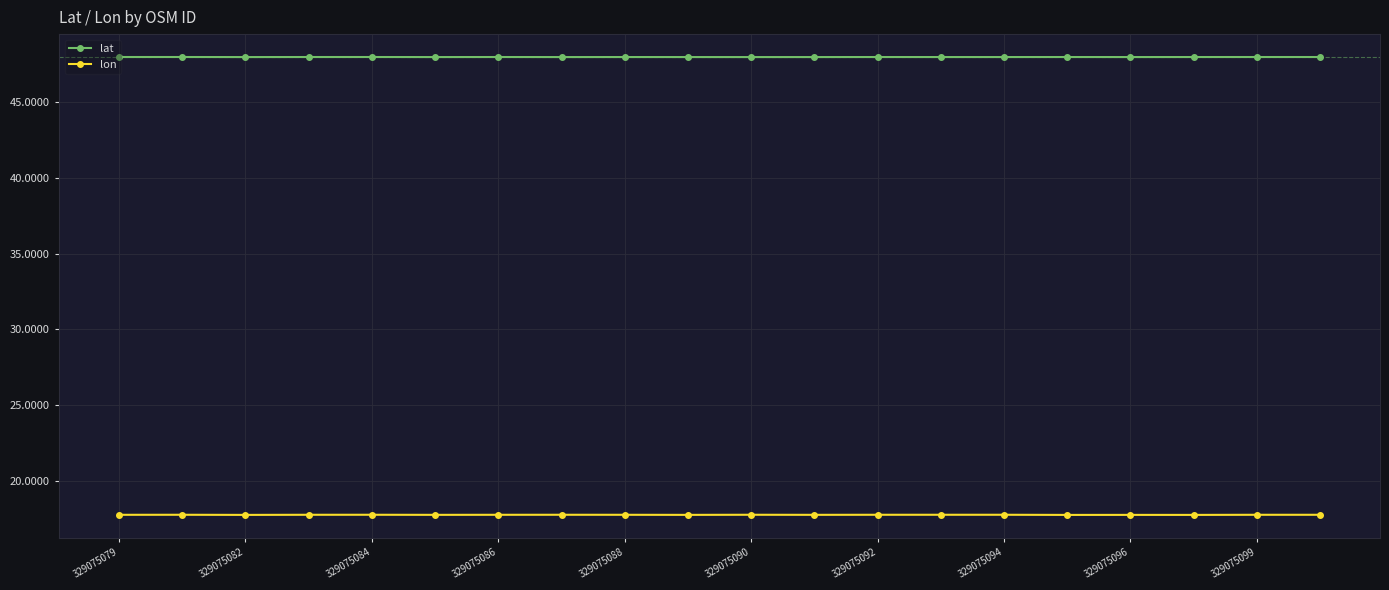

How many distinct data groups are displayed?

2